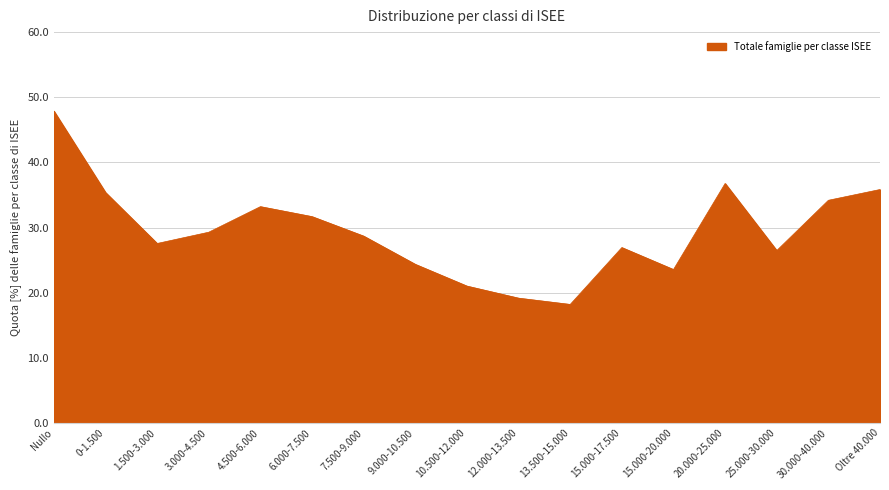

What is the change in value from 4.500-6.000 to 10.500-12.000?

-12.2